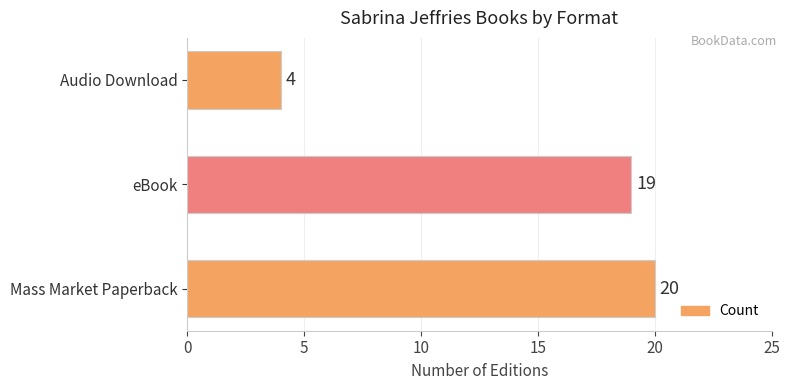

Rank the categories by value from lowest to highest.

Audio Download, eBook, Mass Market Paperback